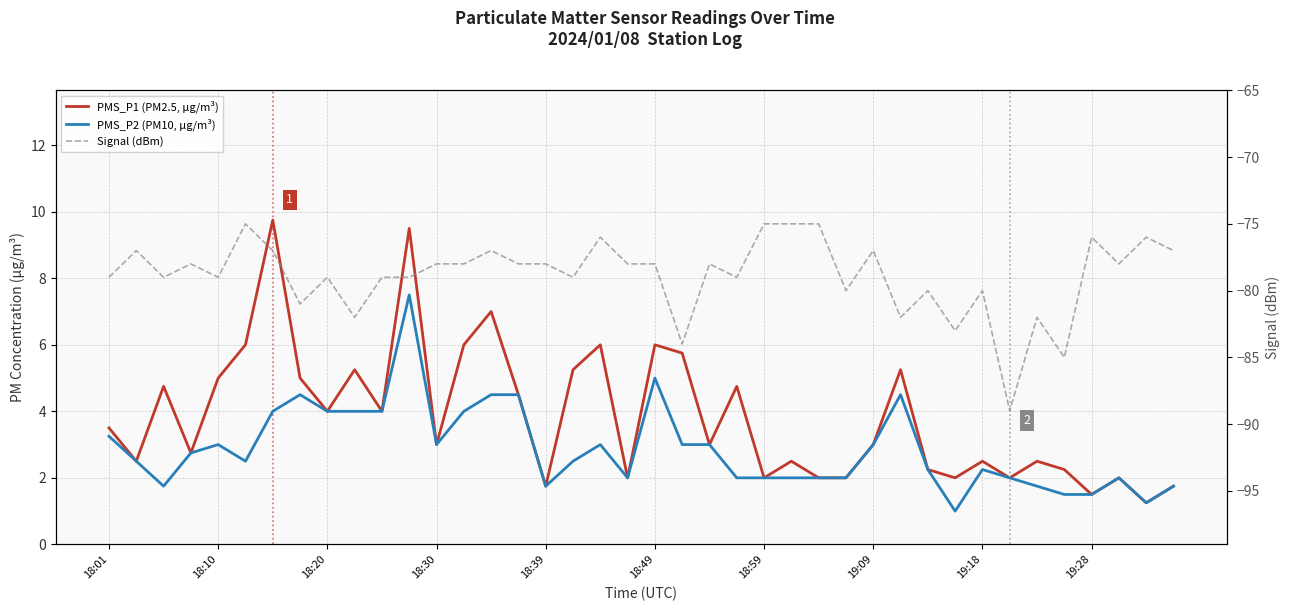

Is this an area chart (filled region under the line)?

No